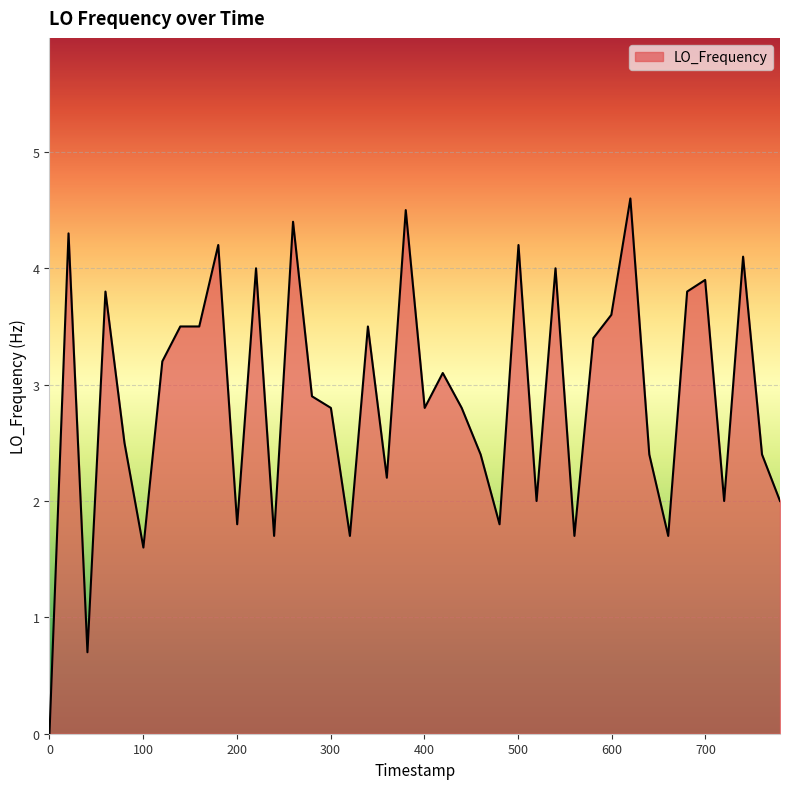

True or false: the data has more than 0 interior local peaks.

True